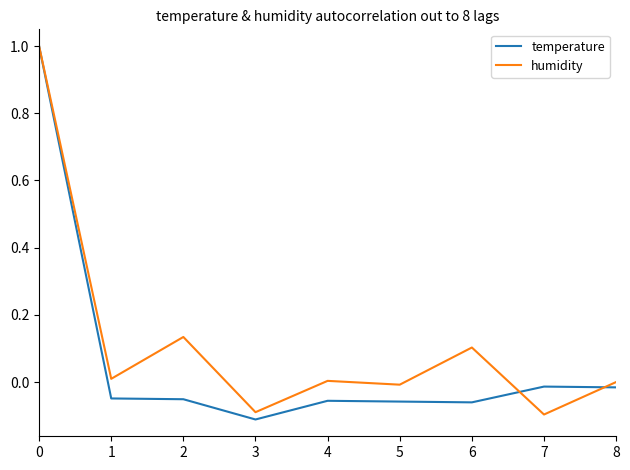

At which label does temperature reach its minimum?

3